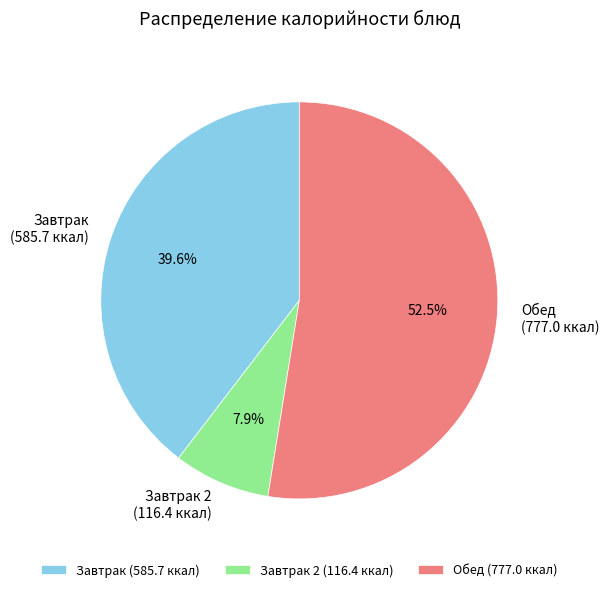

What is the total percentage of Завтрак and Обед?

92.1%